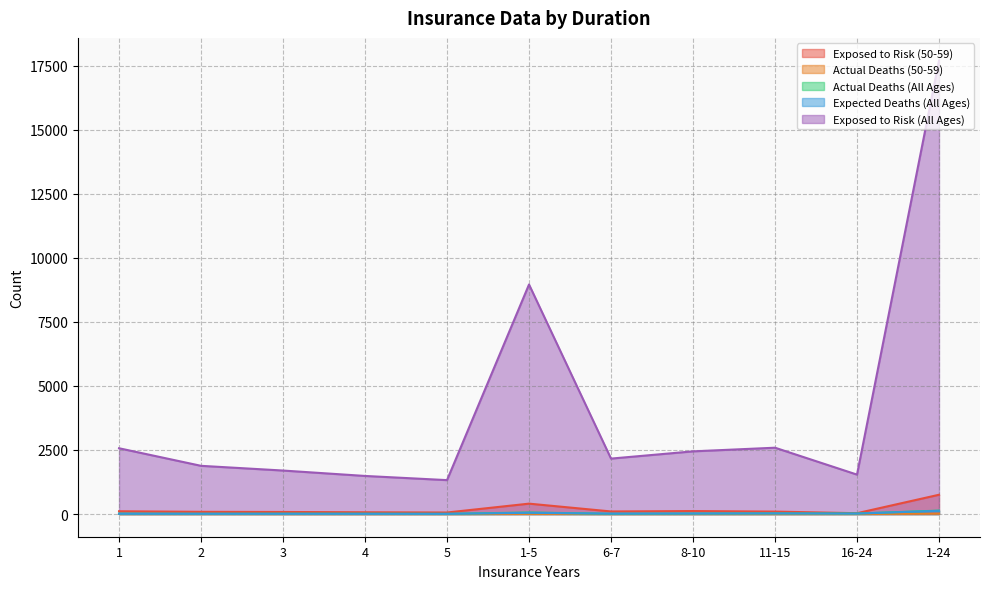

Between 16-24 and 4, which is larger?

4